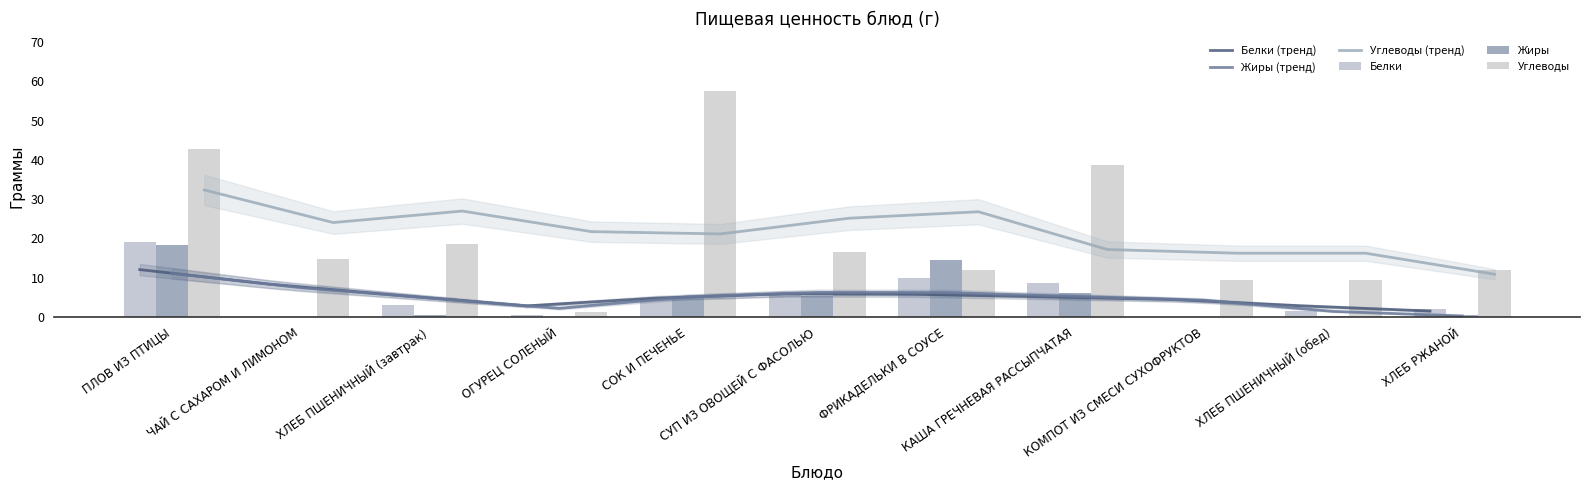

What is the difference between the Белки (тренд) values at КАША ГРЕЧНЕВАЯ РАССЫПЧАТАЯ and ПЛОВ ИЗ ПТИЦЫ?

6.9